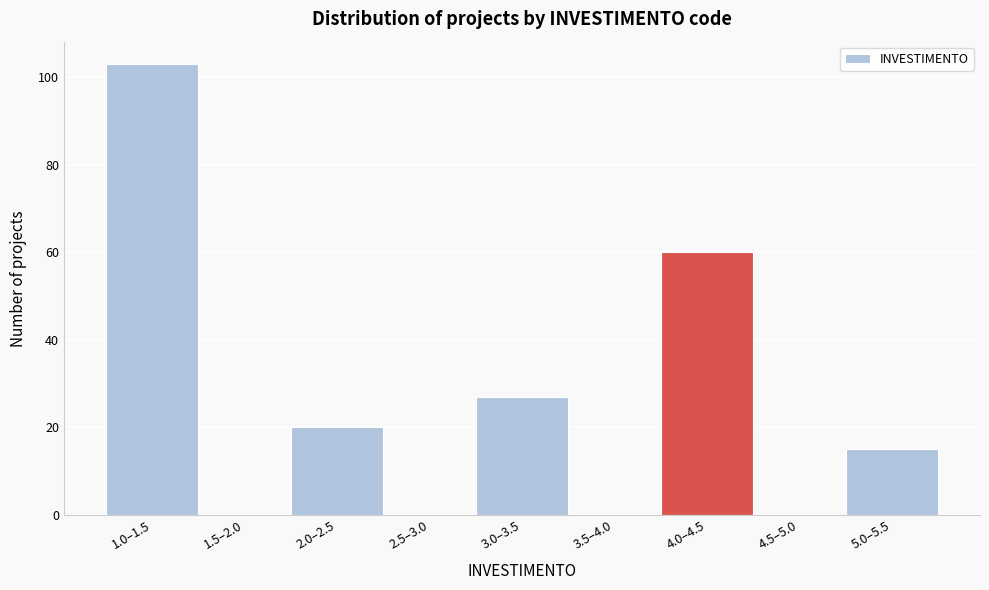

Reading left to right, list all the values displayed in this chart.

1.0–1.5=103	1.5–2.0=0	2.0–2.5=20	2.5–3.0=0	3.0–3.5=27	3.5–4.0=0	4.0–4.5=60	4.5–5.0=0	5.0–5.5=15